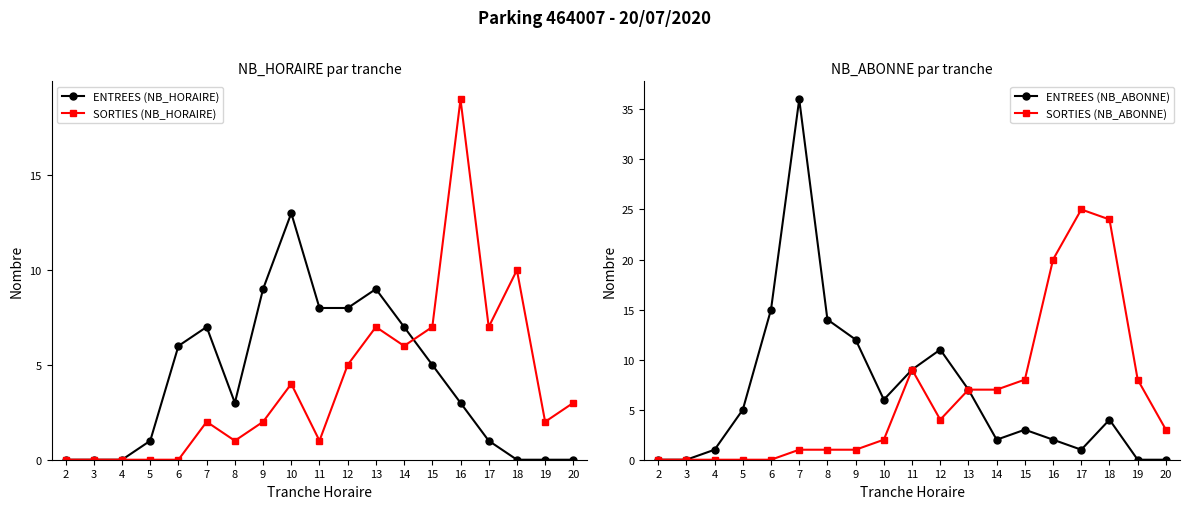

How many values in ENTREES (NB_HORAIRE) are above zero?

13